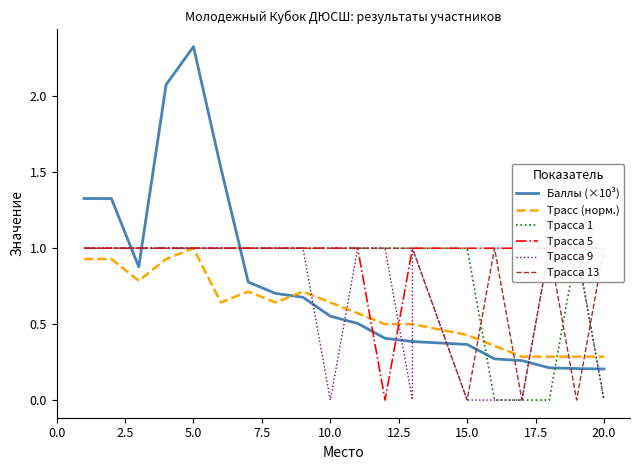

Which series ends up on top after the final intersection of Баллы (×10³) and Трасса 9?

Баллы (×10³)